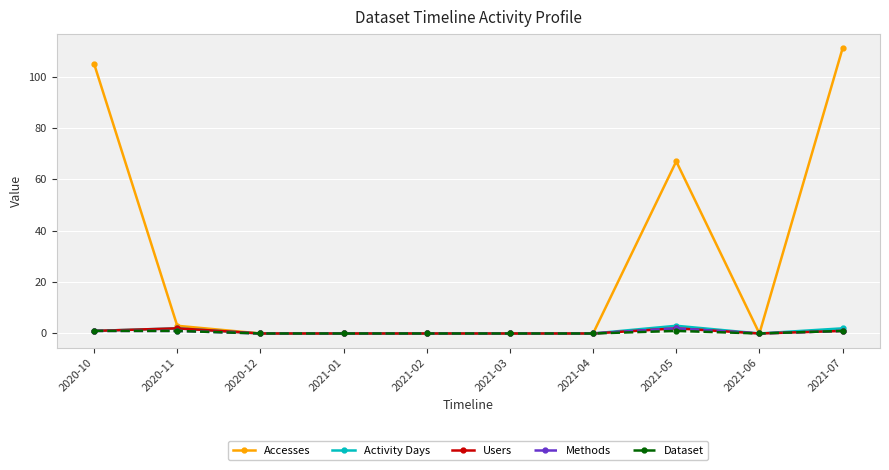

What is the highest value of the Methods series?

2